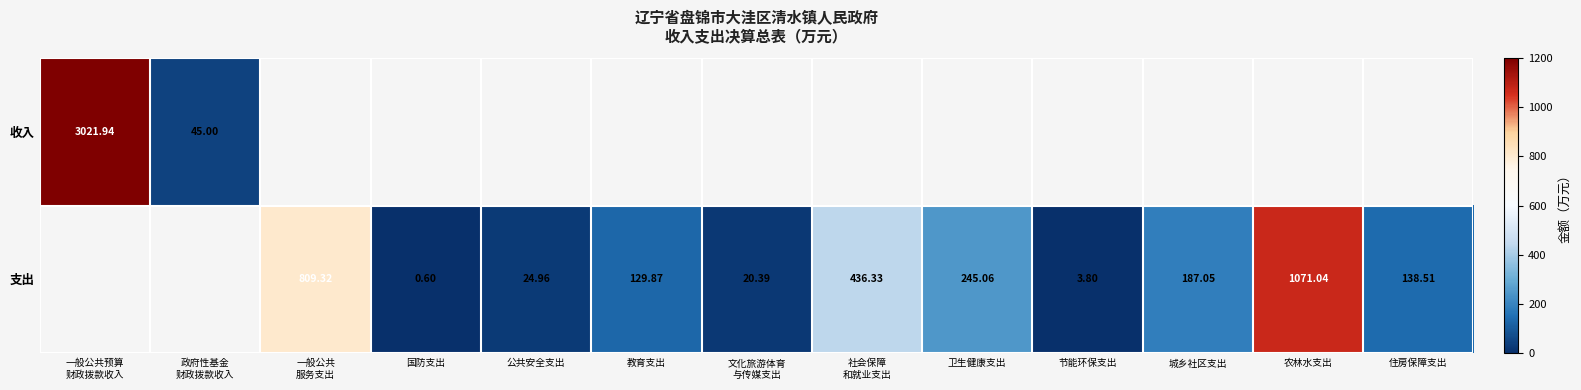

How many positive values does the 支出 series have?

11